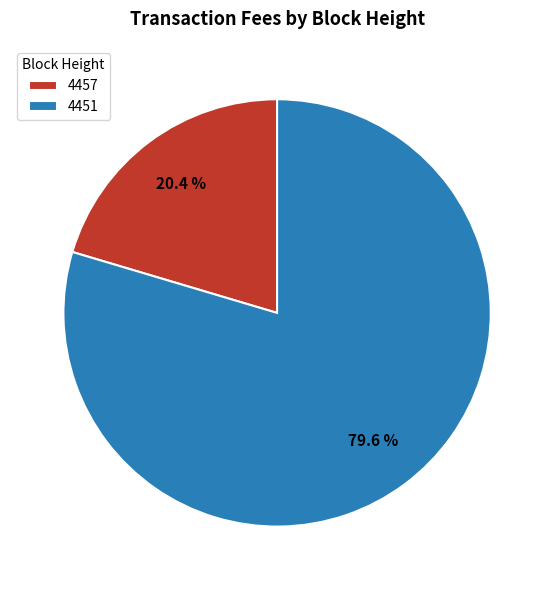

How many slices are in this pie chart?

2